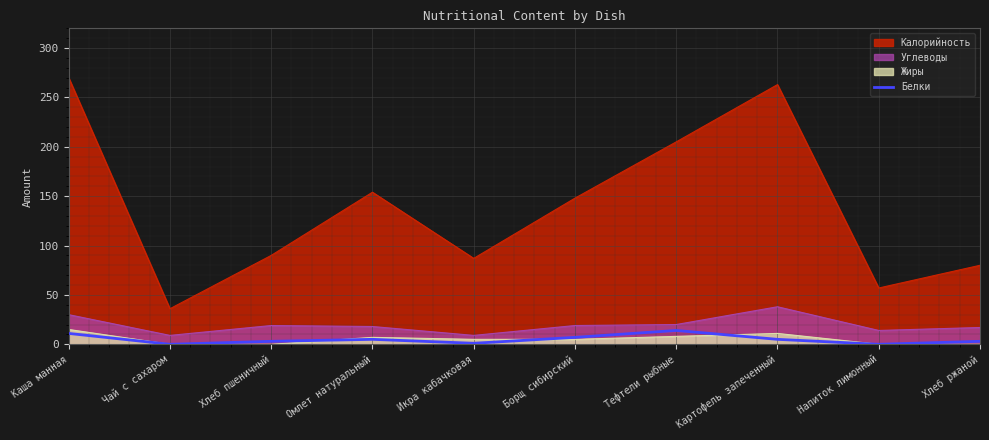

What is the spread (max minus min) of values at Чай с сахаром?

36